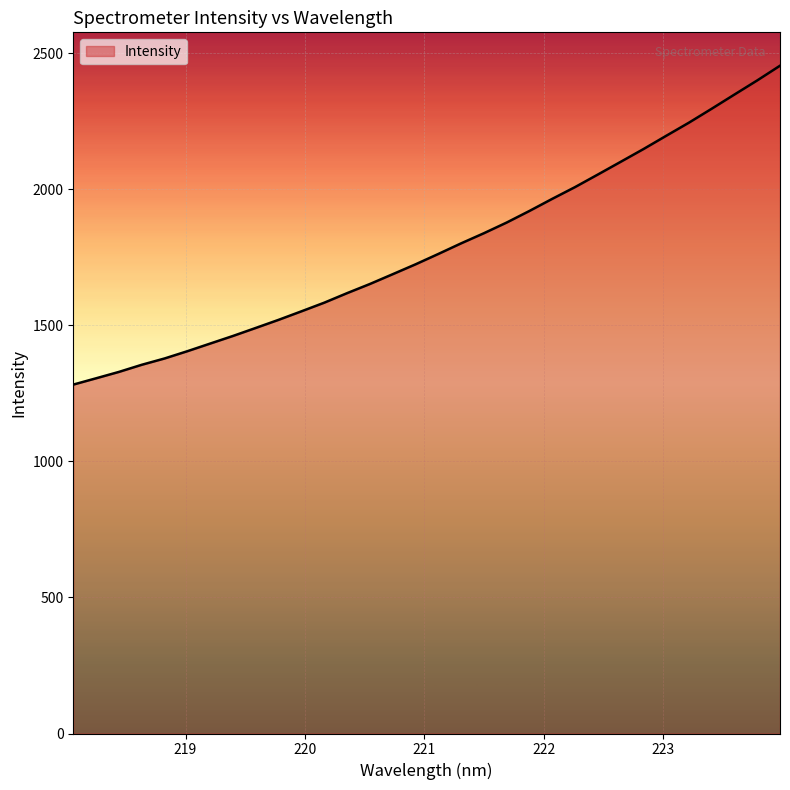

True or false: the data has more than 1 interior local peaks.

False